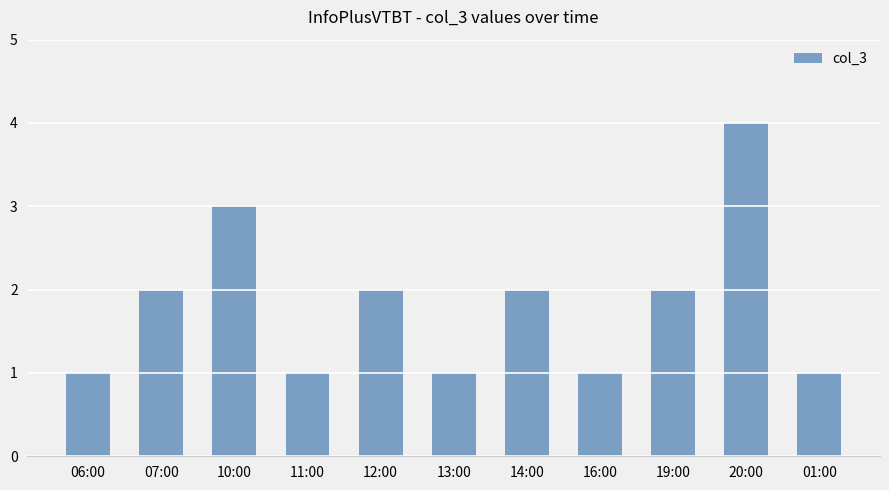

Count the number of data series in this chart.

1